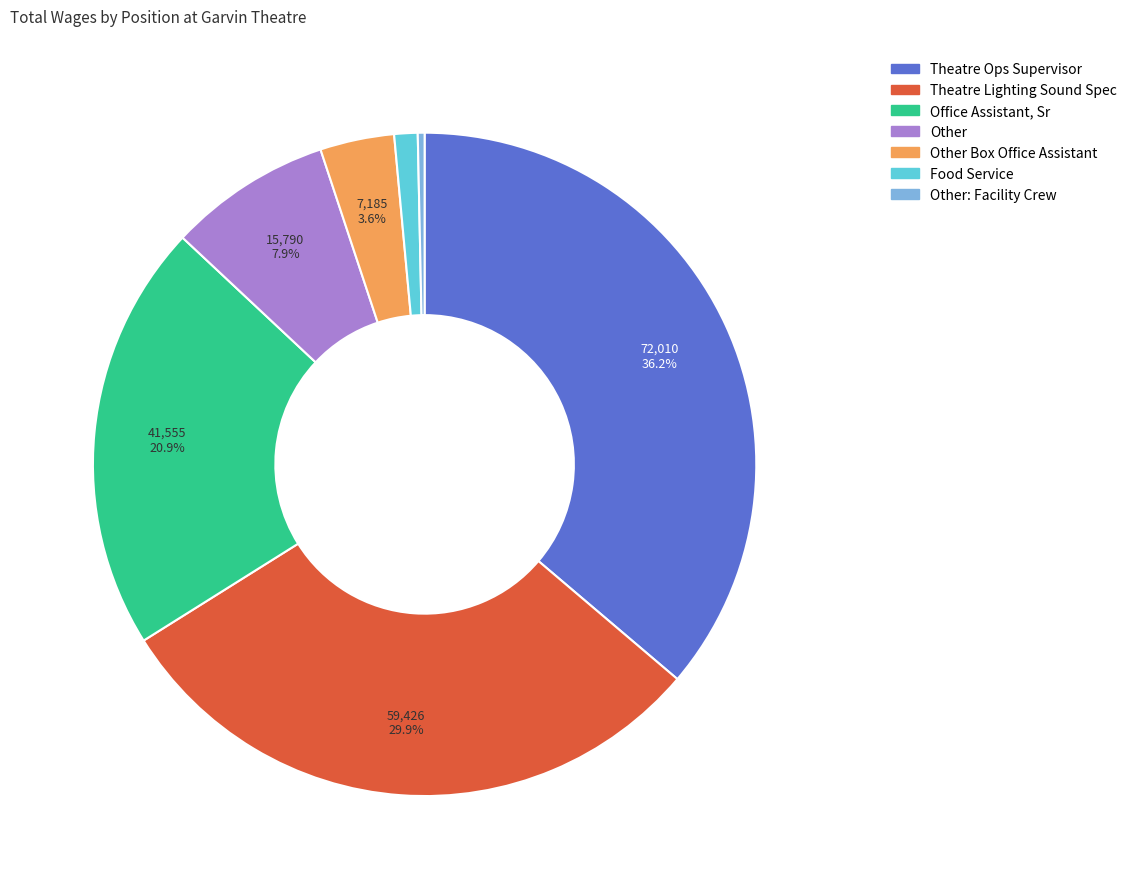

Is there a majority slice in this chart?

No